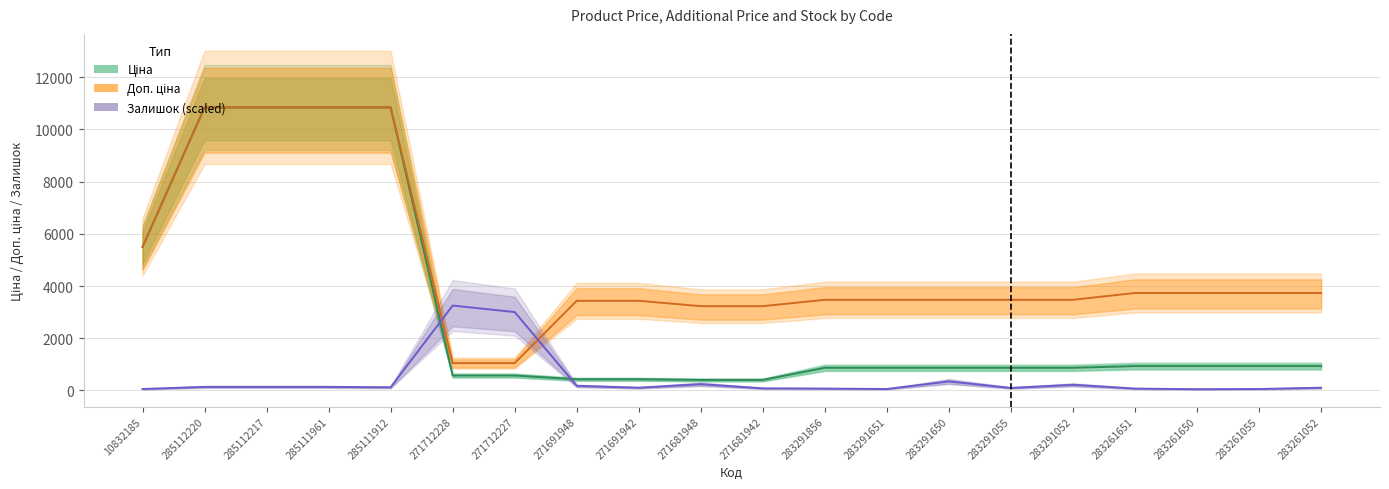

What is the approximate value of Залишок (scaled) at 283261650?

48.2